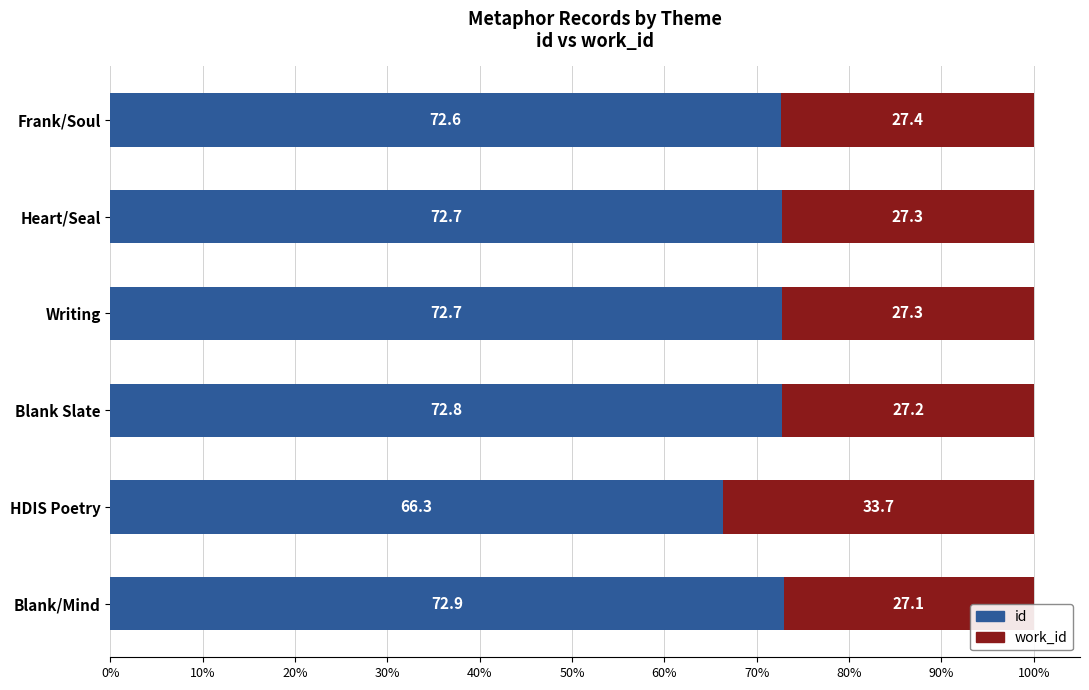

The id series shows 17.5 at Writing. True or false?

False